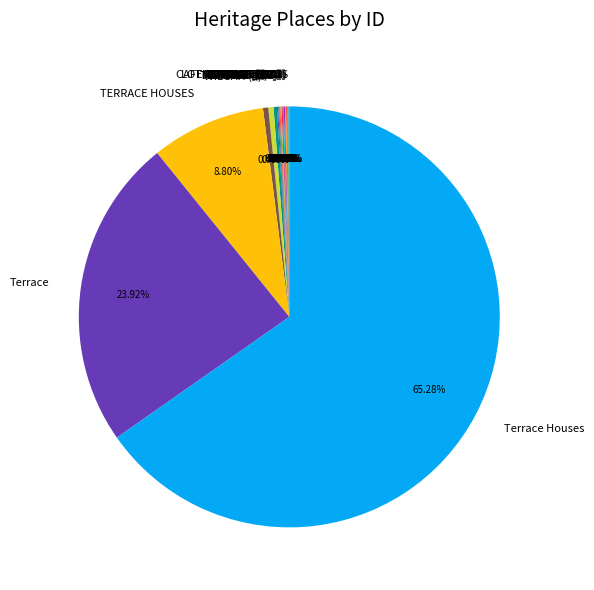

Is there any slice that represents more than half of the pie?

Yes